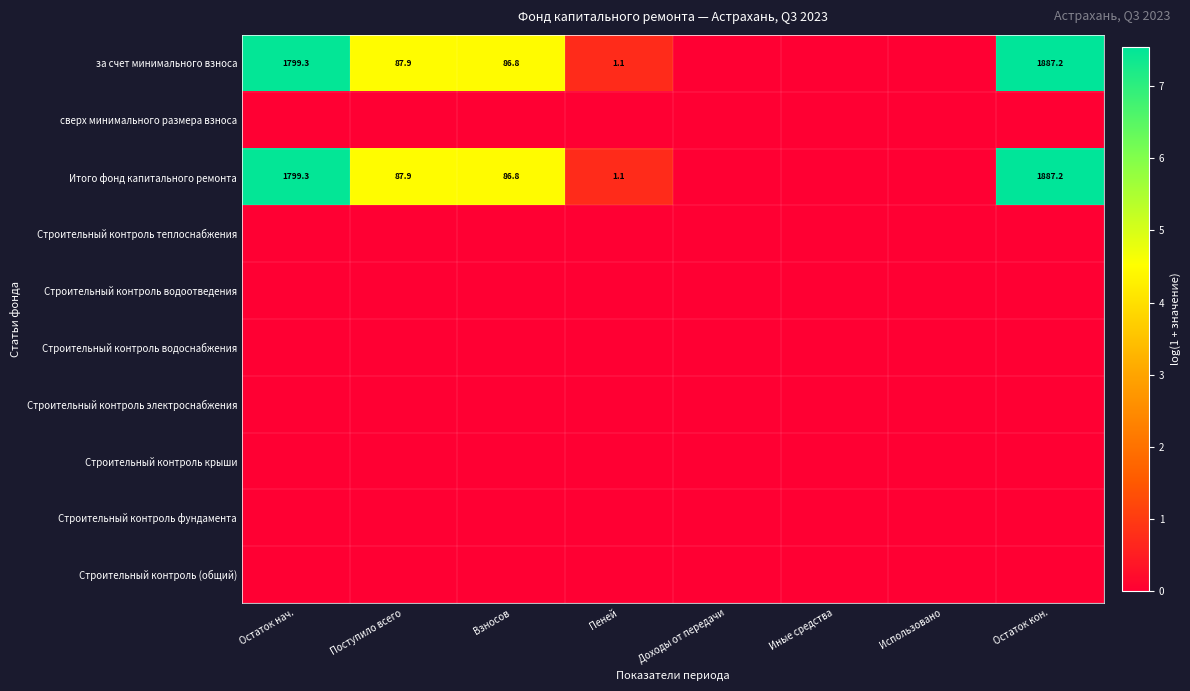

What is the difference between the за счет минимального взноса values at Остаток кон. and Остаток нач.?

87.9